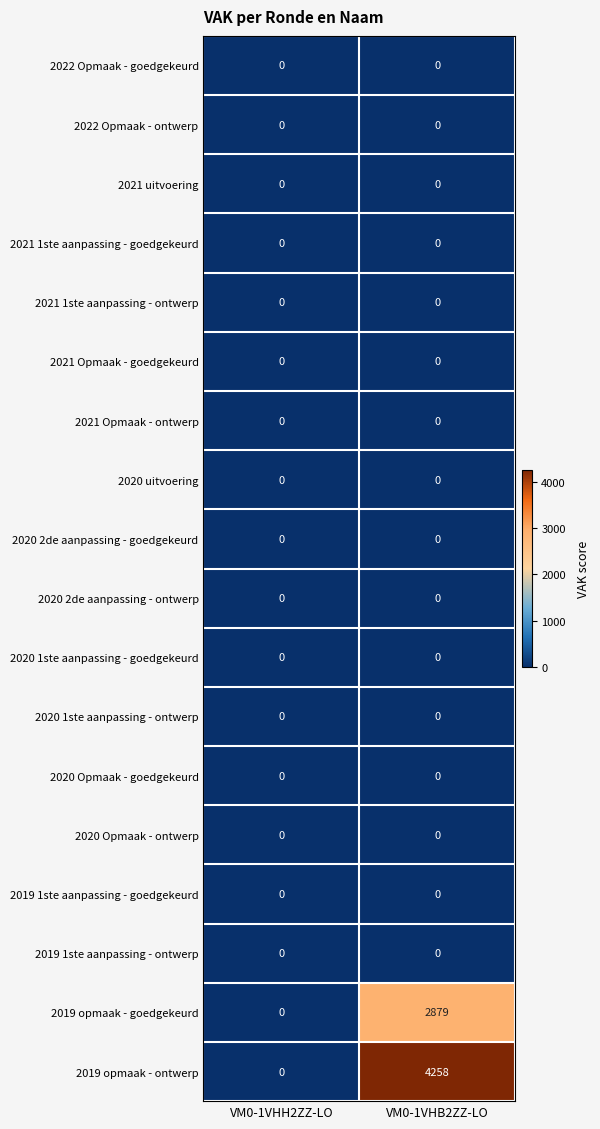

Which label corresponds to the largest value in the chart?

VM0-1VHB2ZZ-LO